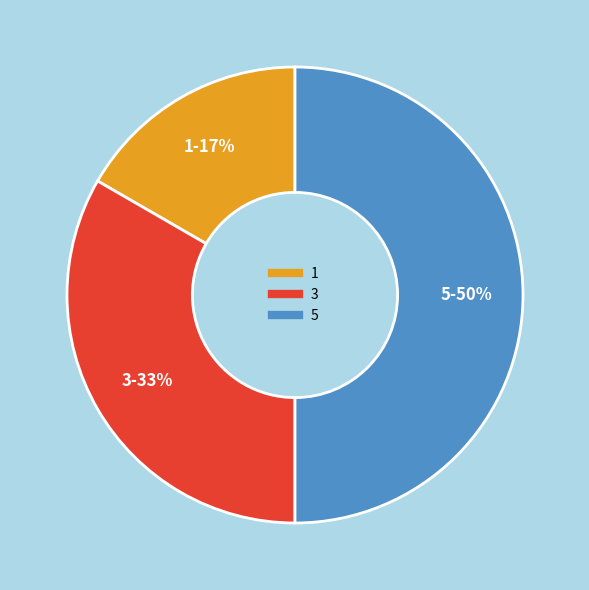

How many slices are in this pie chart?

3